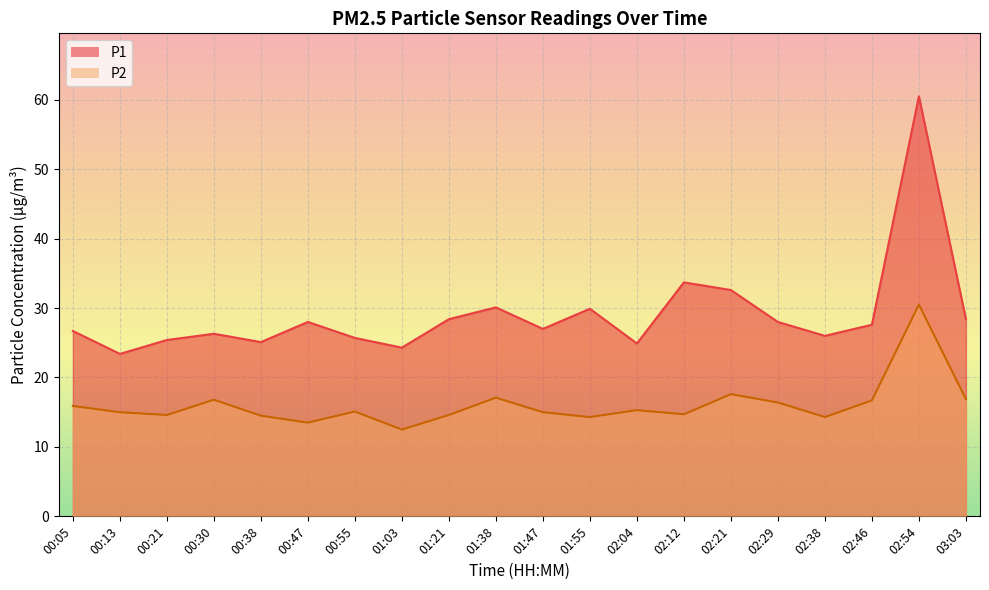

True or false: P2 has more than 1 interior local peaks.

True